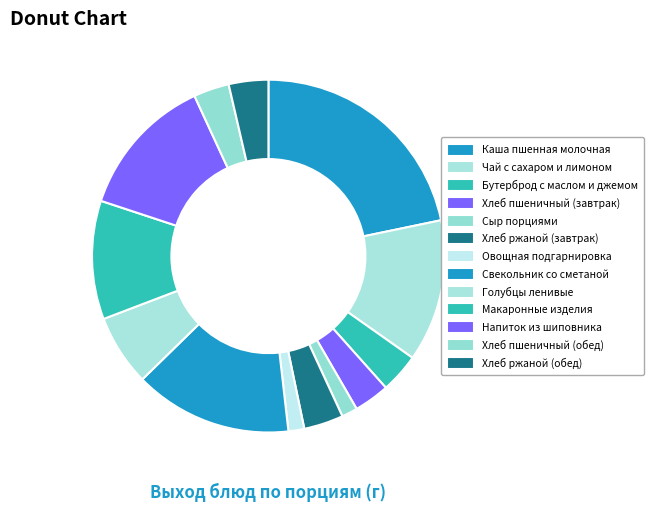

Which slice is the smallest?

Сыр порциями